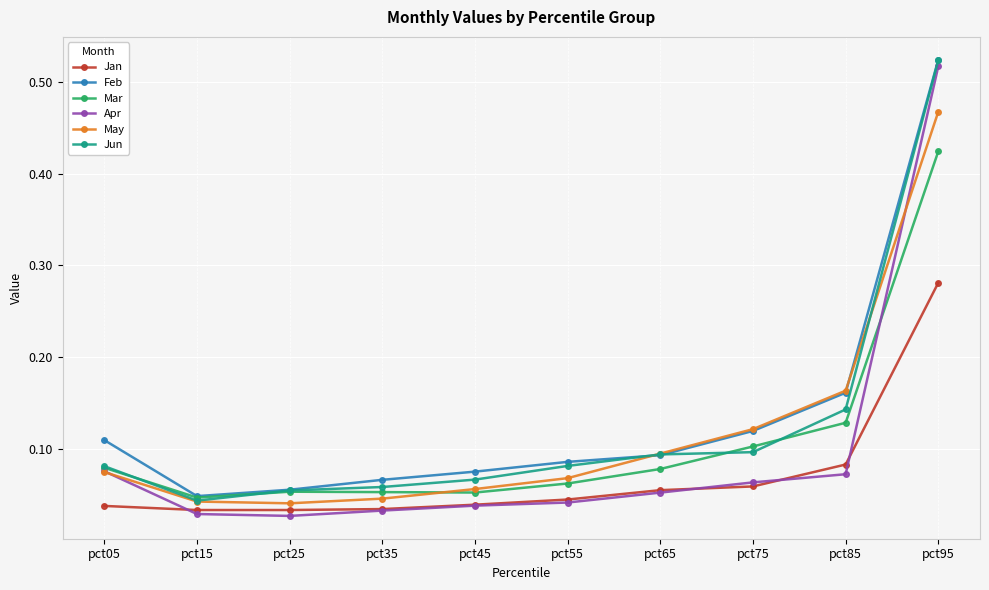

Is the value of May at pct65 greater than the value of Apr at pct45?

Yes